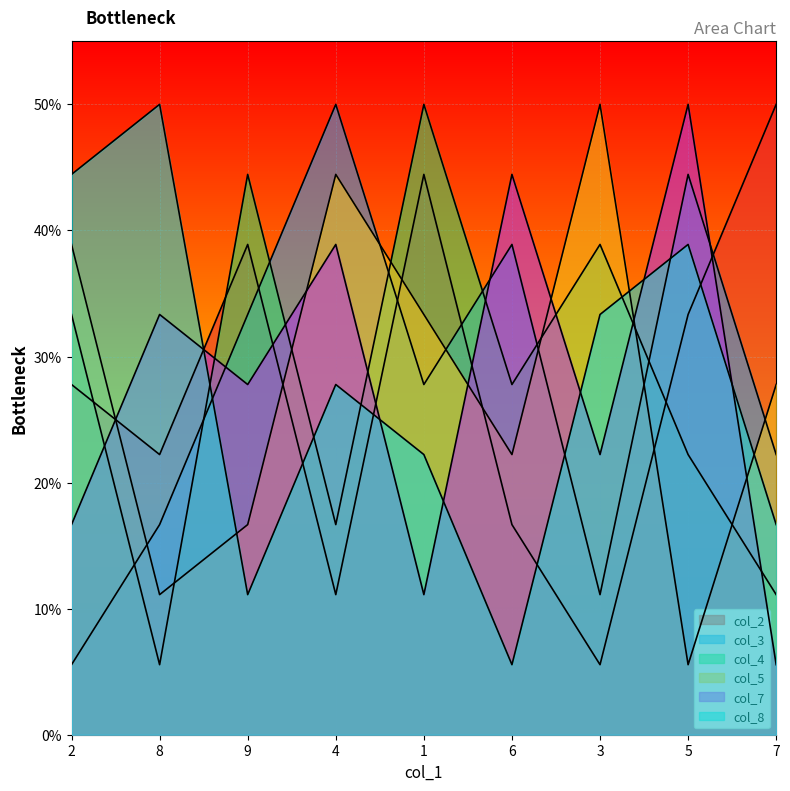

List the labels in order of col_4 value, smallest first.

8, 7, 4, 5, 6, 2, 3, 9, 1